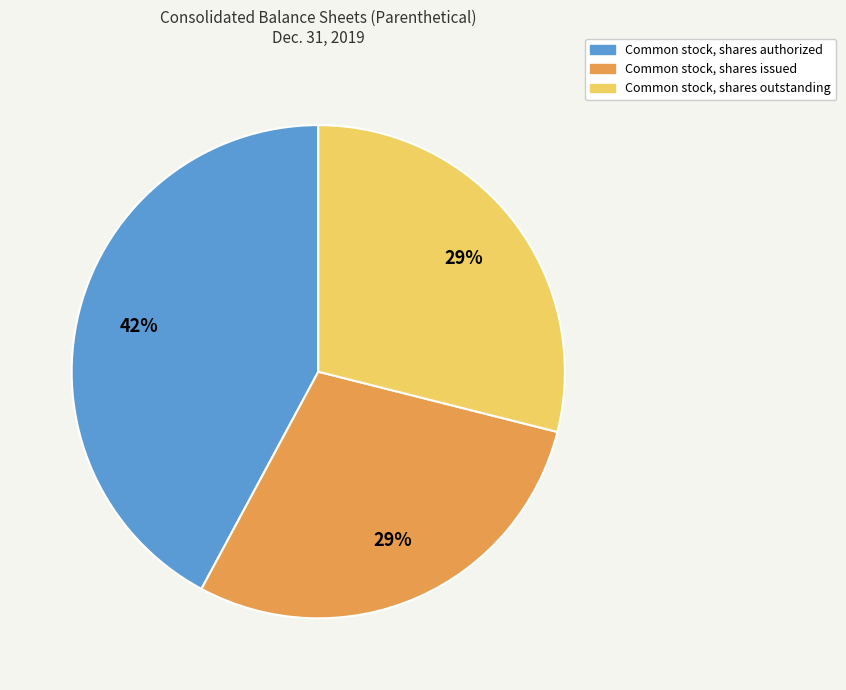

Do Common stock, shares issued and Common stock, shares authorized together represent more than half of the pie?

Yes